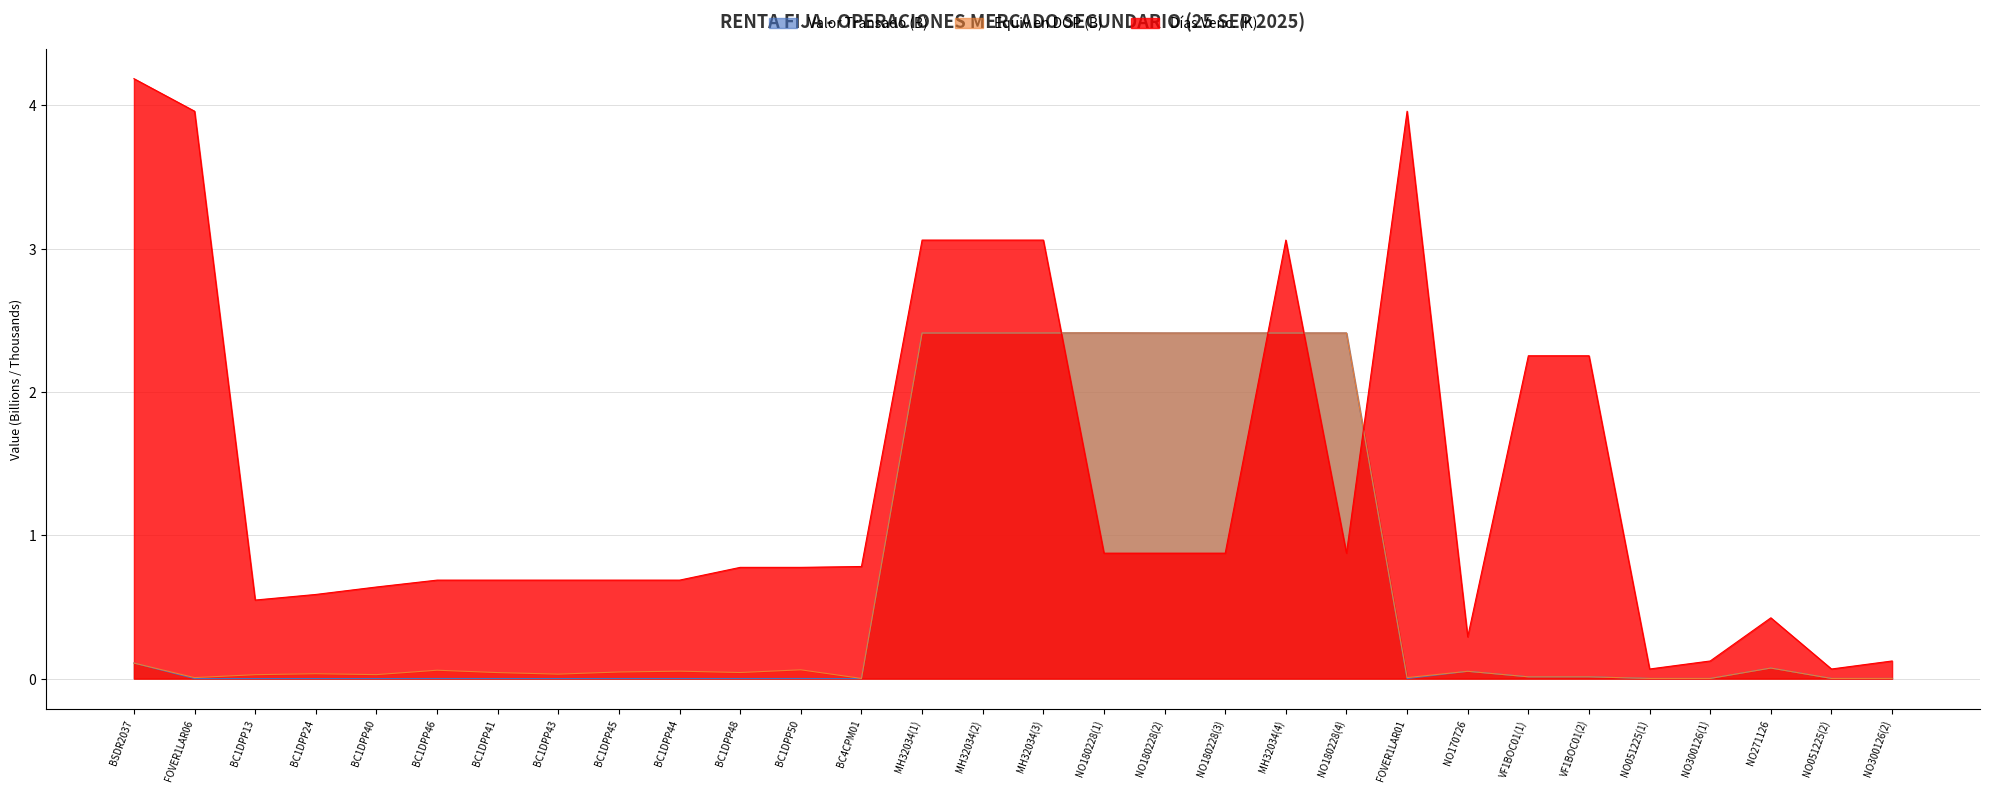

Where is the first local maximum for Valor Transado?

BC1DPP24